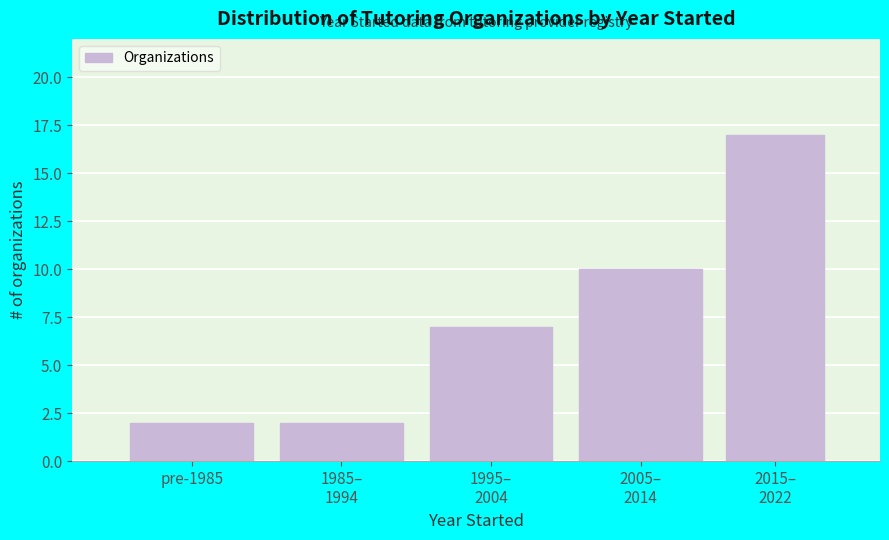

Reading left to right, extract all data points from this chart.

2	2	7	10	17